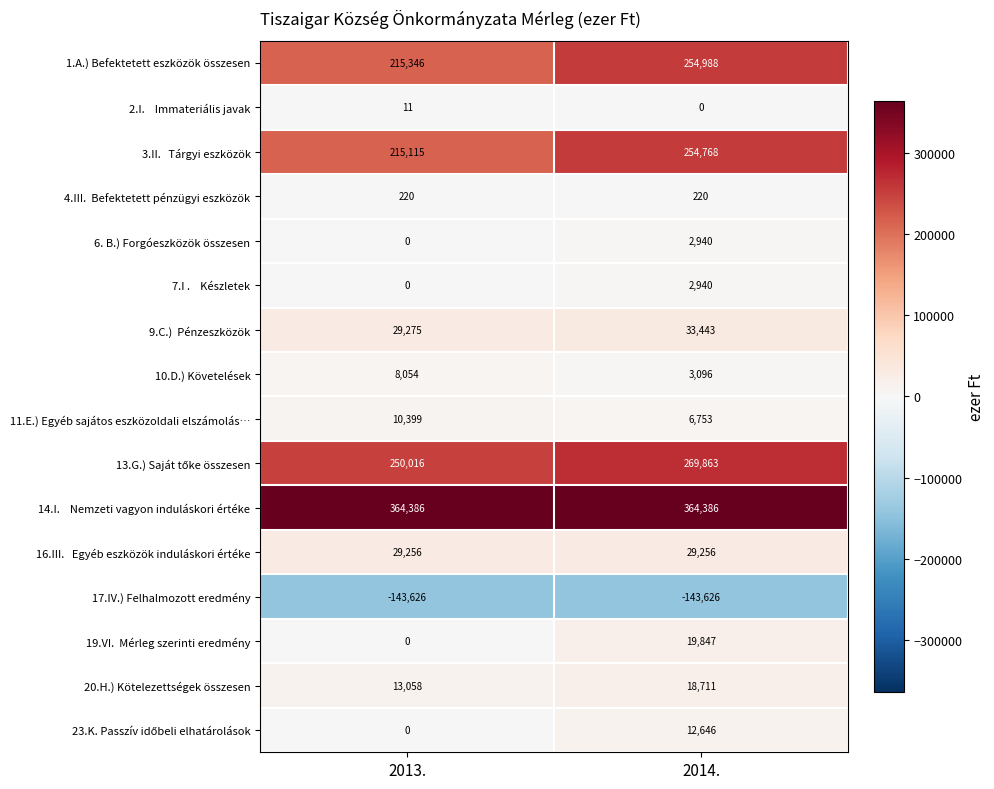

What is the total value across all series at 2013.?

991510